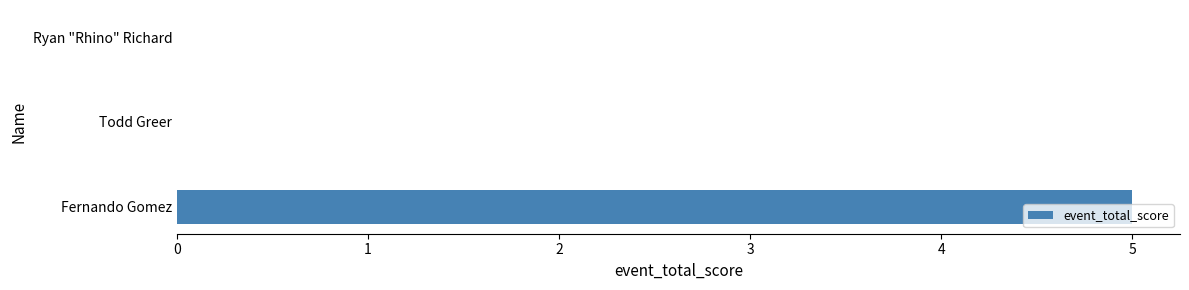

Is it true that the value at Ryan "Rhino" Richard is 2?

False